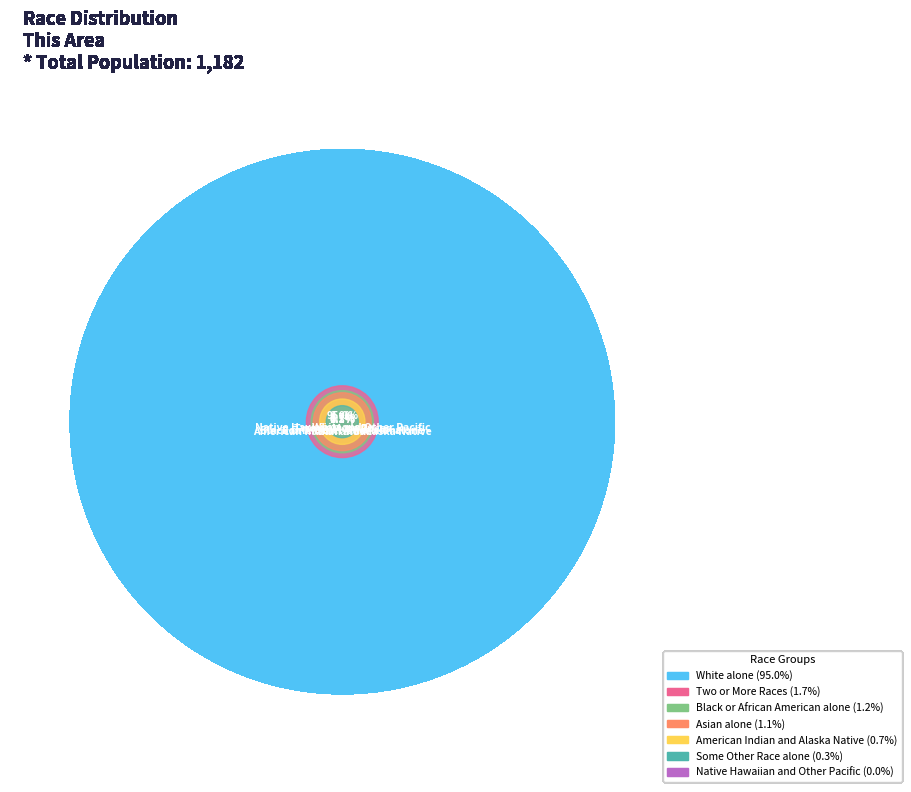

Does any single category account for the majority?

Yes